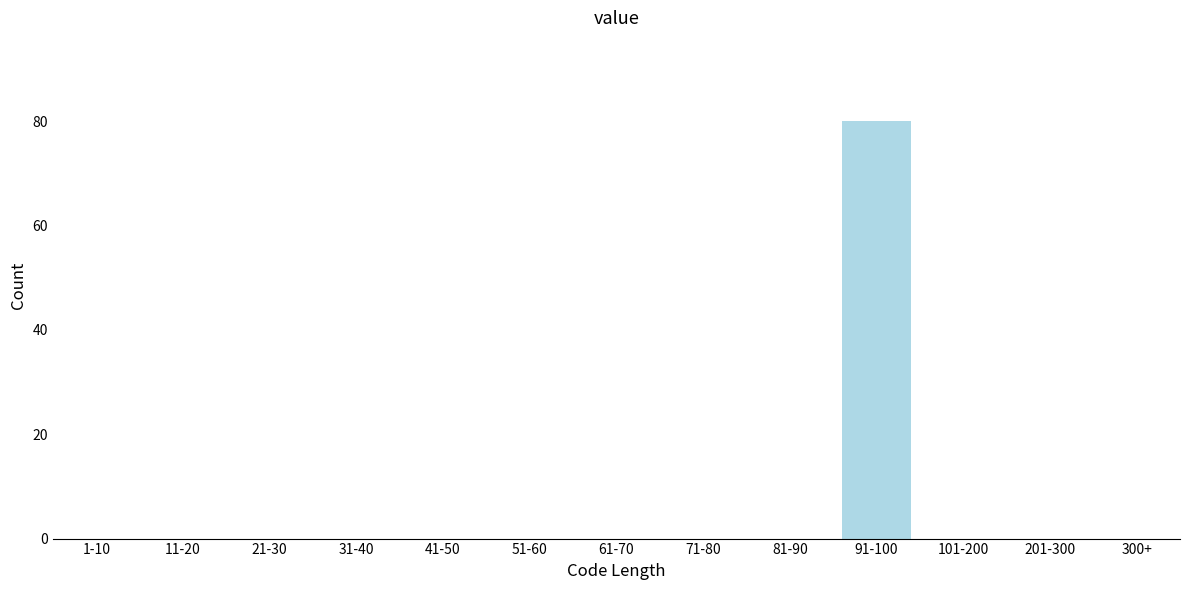

Reading left to right, transcribe all the data shown in this chart.

1-10=0	11-20=0	21-30=0	31-40=0	41-50=0	51-60=0	61-70=0	71-80=0	81-90=0	91-100=80	101-200=0	201-300=0	300+=0